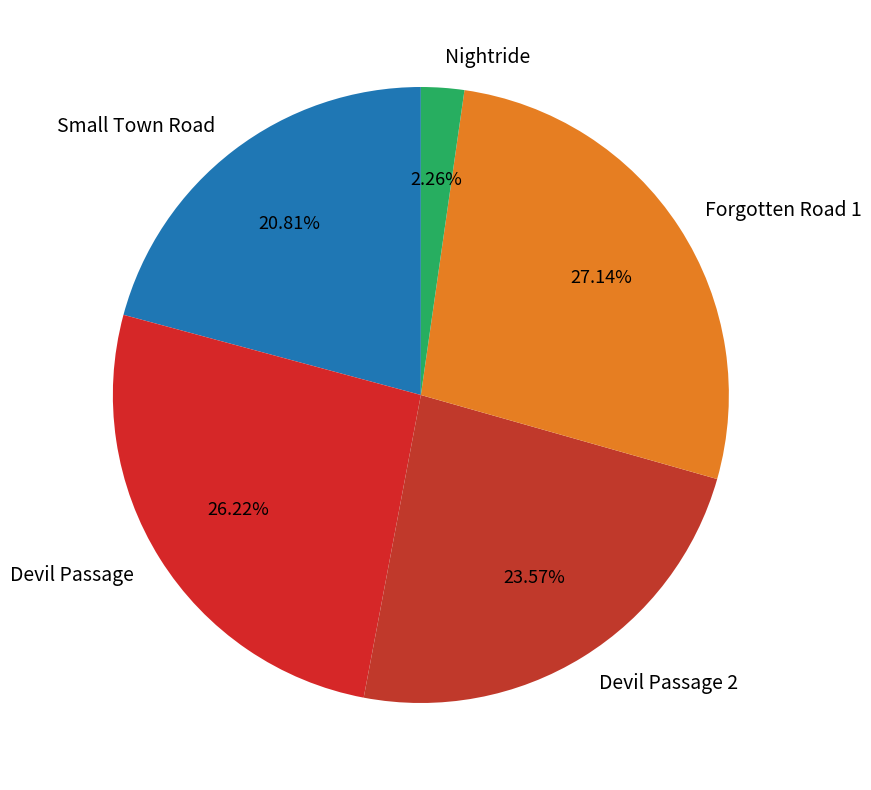

To the nearest percent, what is the average slice percentage?

20%